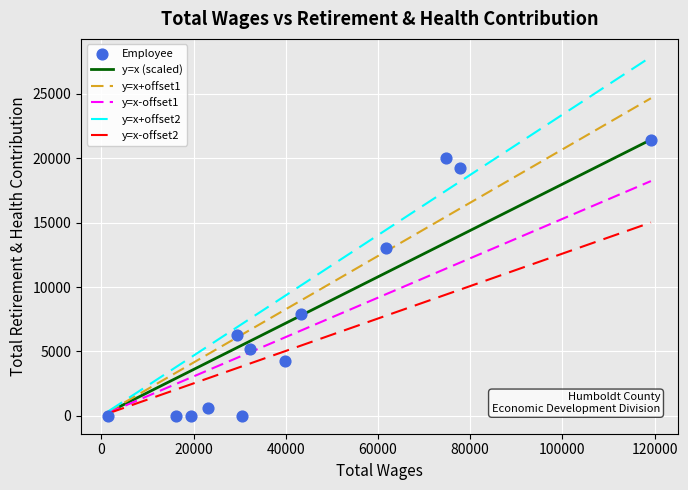

What is the range of Y values (max minus min)?

21444